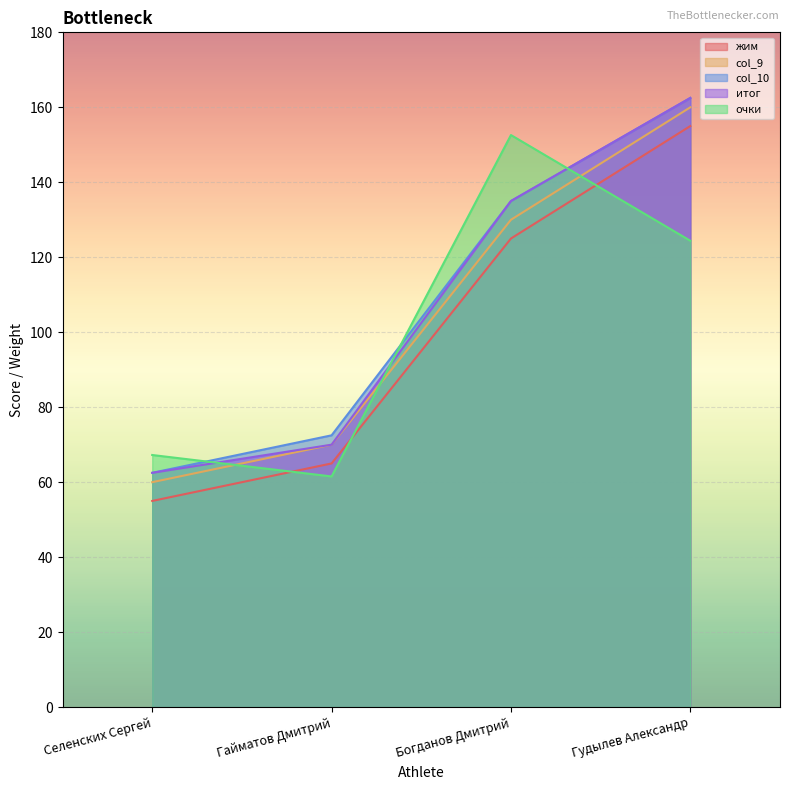

What is the label of the 4th point from the left?

Гудылев Александр